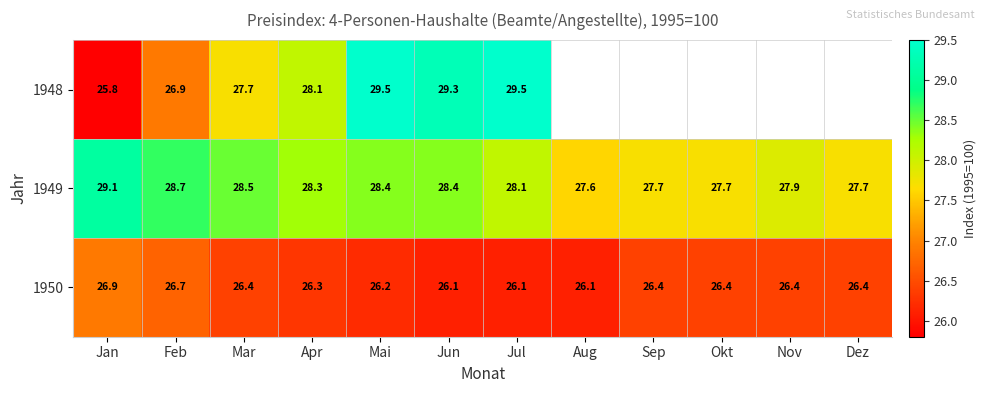

What value does the 1949 series have at Aug?

27.6